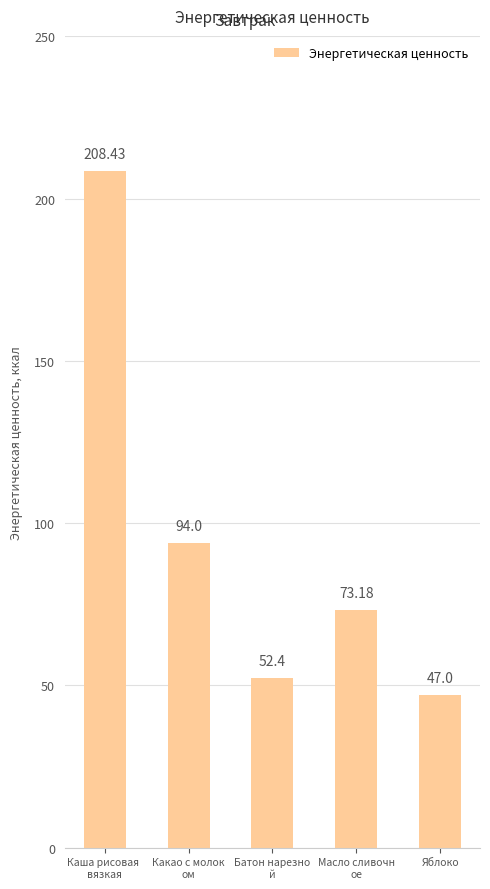

What is the average value?

95.0